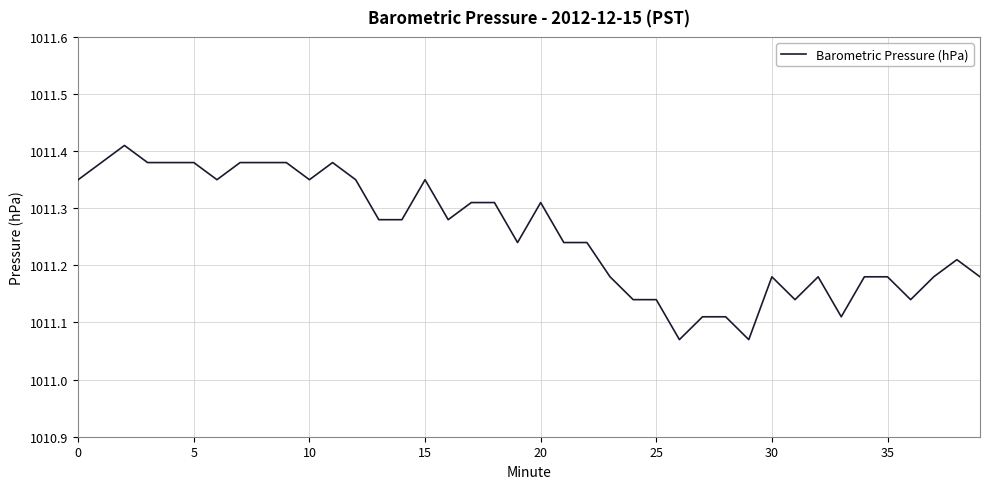

What is the difference between the maximum and minimum values?

0.3